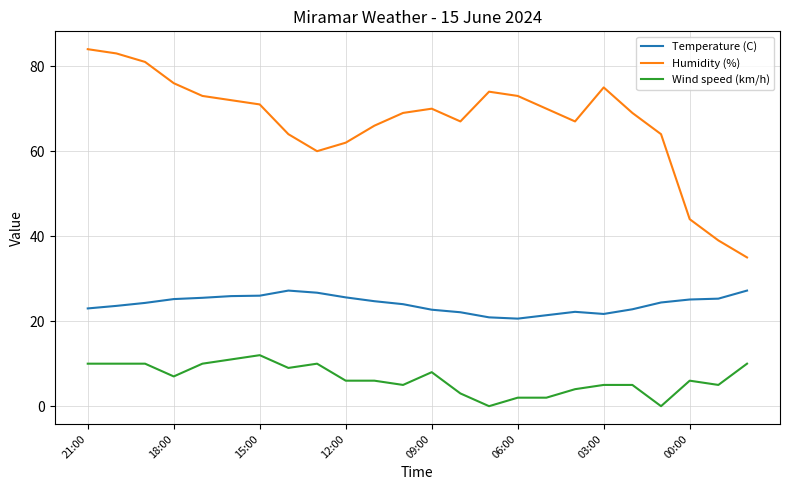

What is the greatest value displayed?

84.0